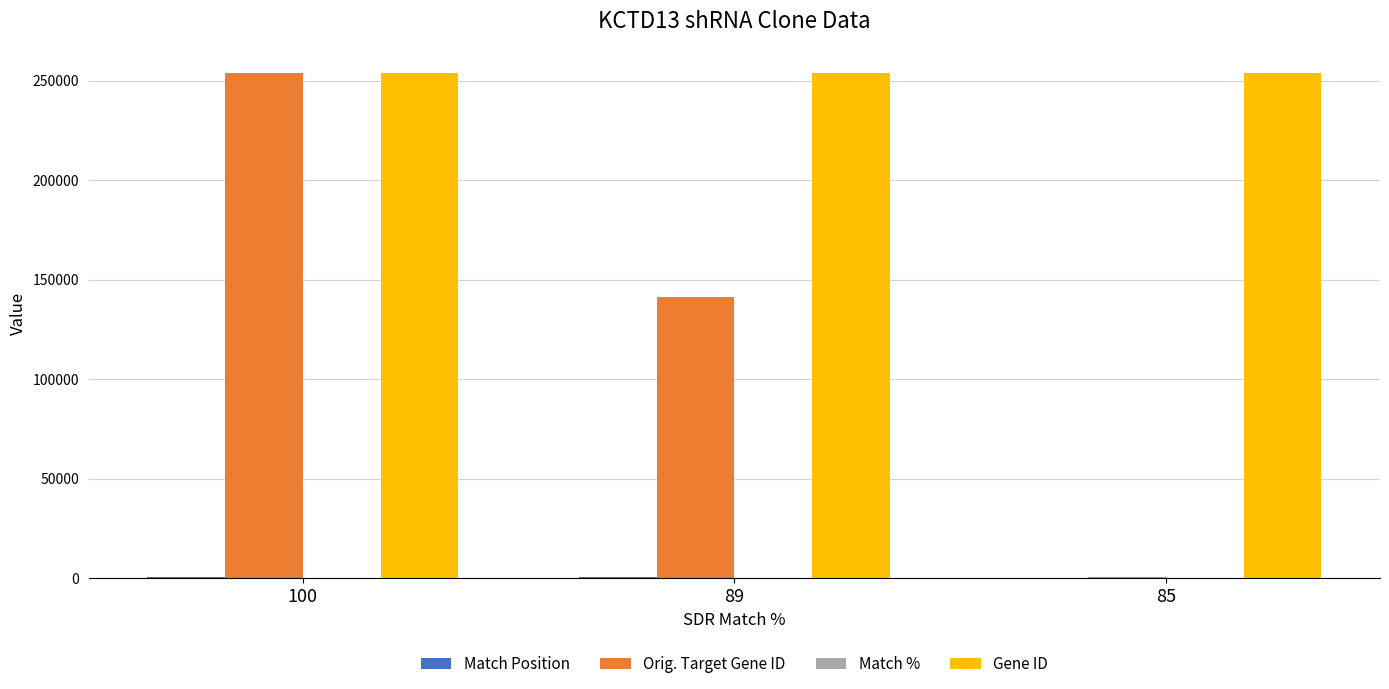

Between 100 and 89, which series saw the biggest shift?

Orig. Target Gene ID